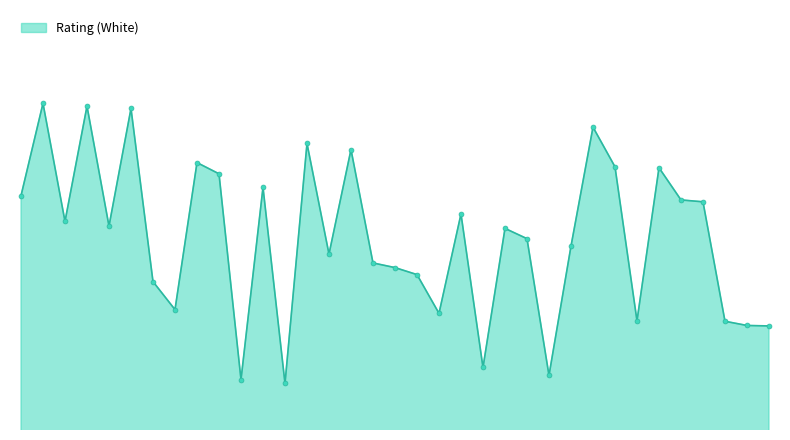

At which category does the data reach its first local peak?

2